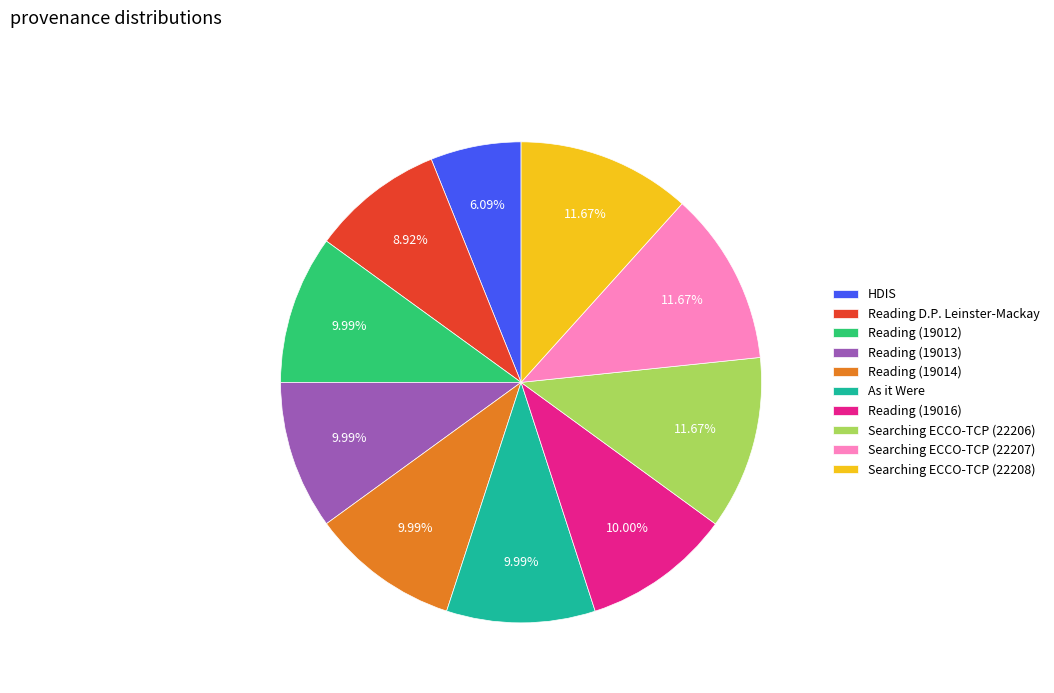

The As it Were slice represents 4% of the pie. True or false?

False